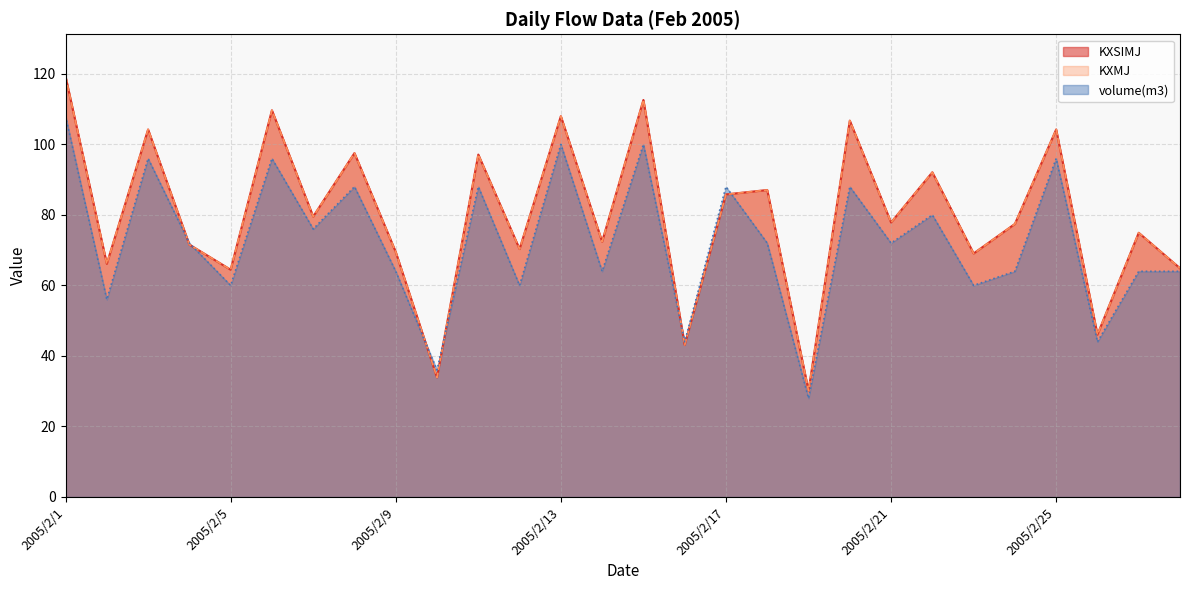

True or false: KXSIMJ and KXMJ cross at least once.

False